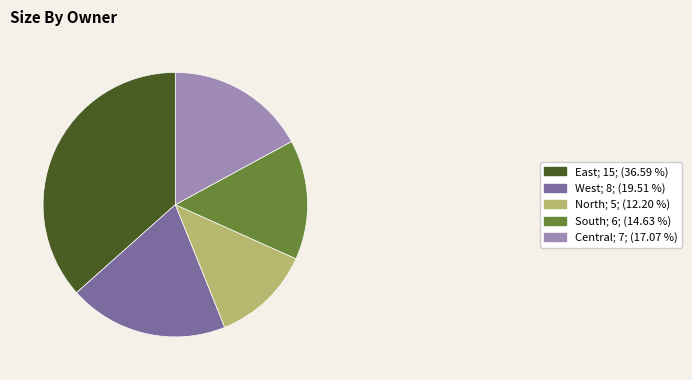

Is it true that North is 12% of the pie?

True